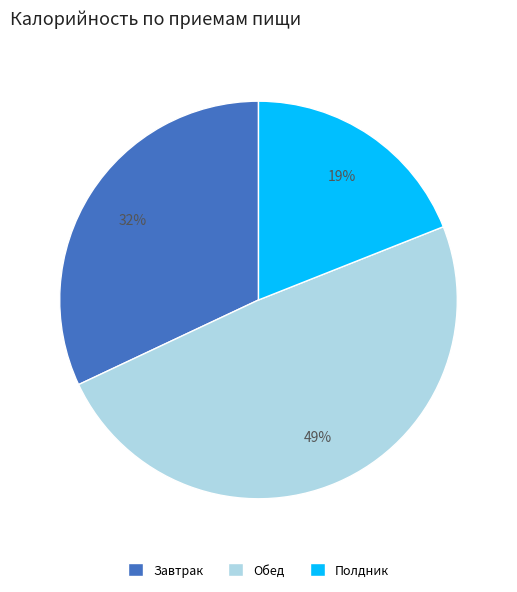

True or false: Завтрак accounts for 20% of the total.

False